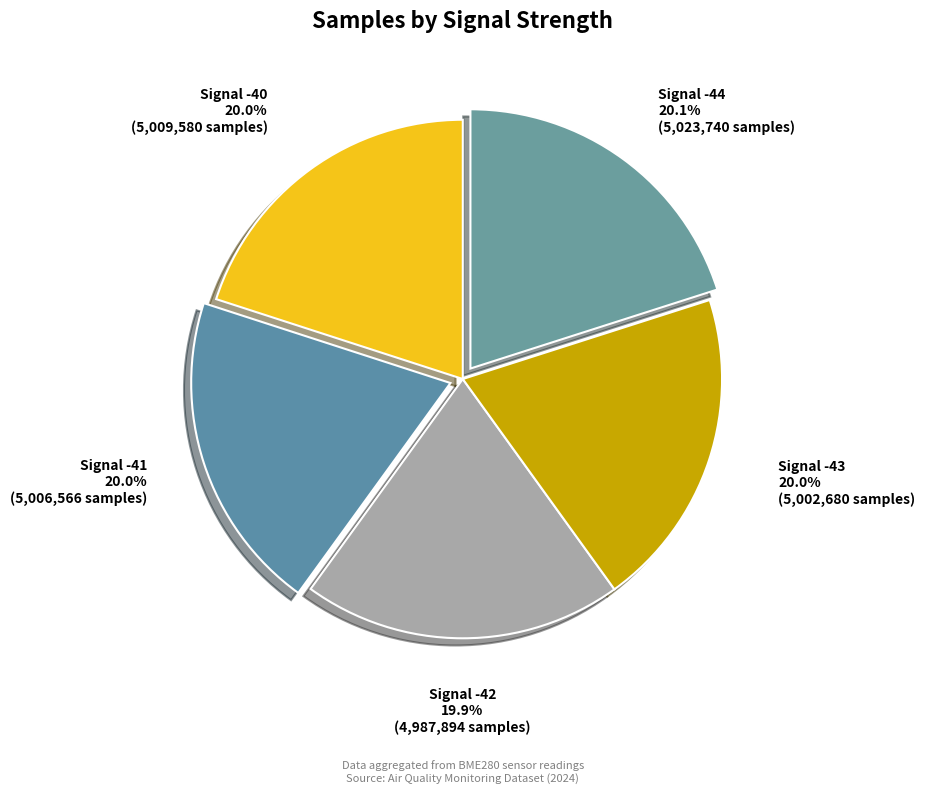

How many slices are in this pie chart?

5